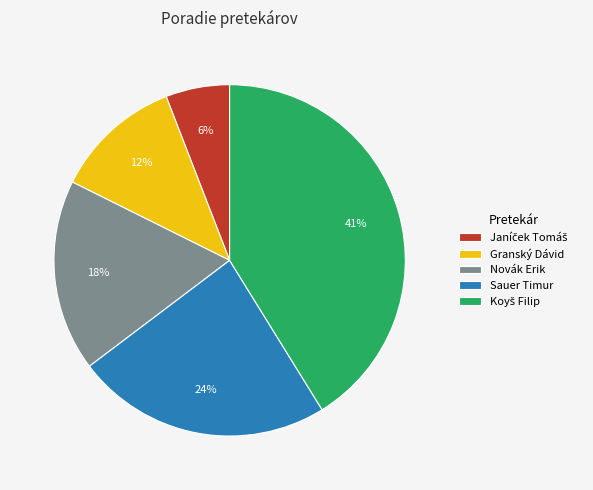

Between Novák Erik and Sauer Timur, which is larger?

Sauer Timur